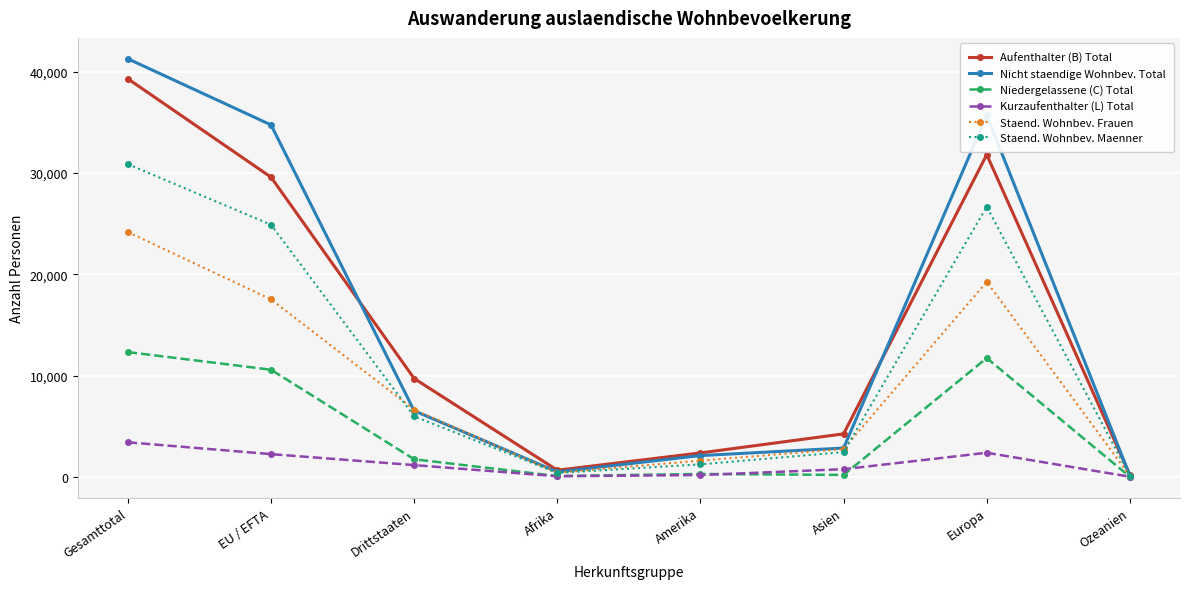

The value of Nicht staendige Wohnbev. Total at Europa is 48506. True or false?

False